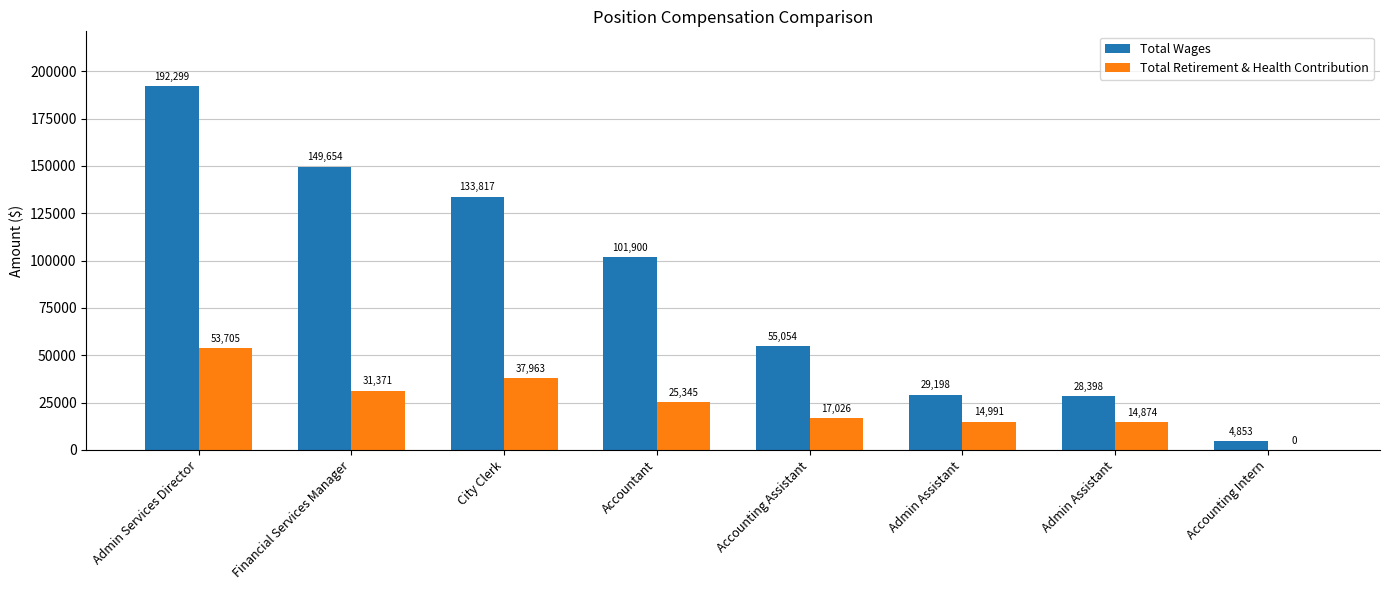

How many categories are shown in the chart?

8